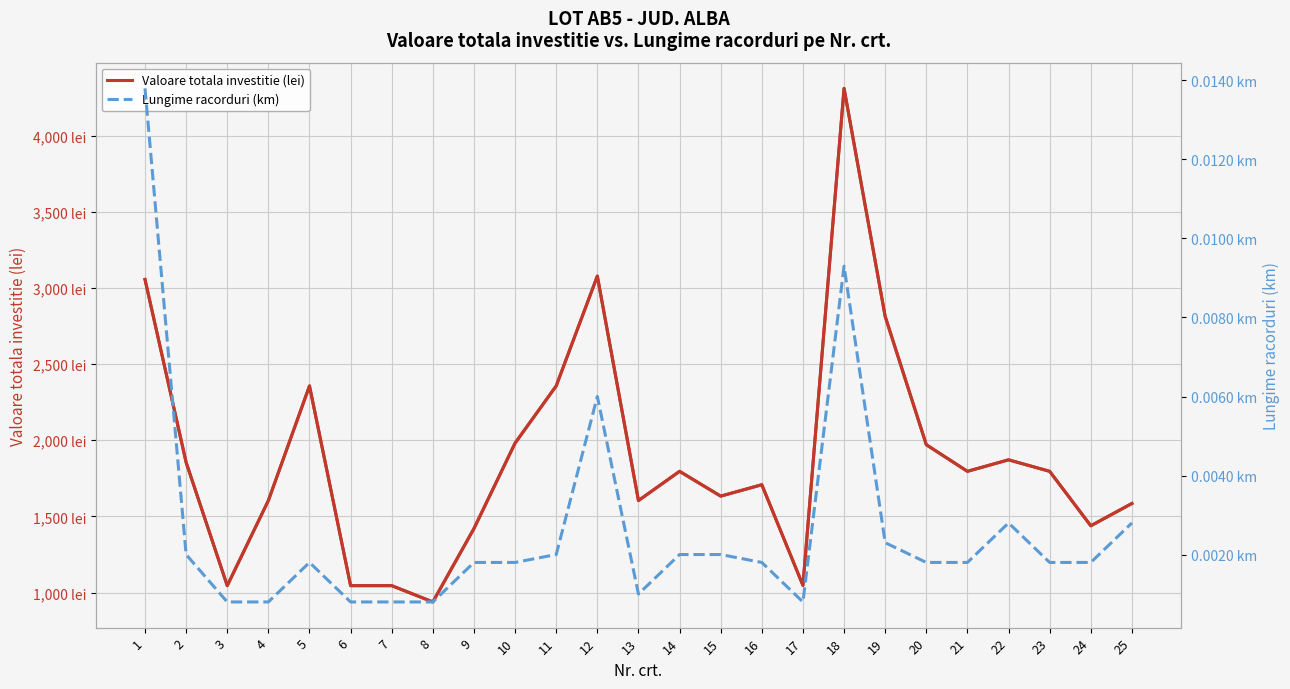

Where is the first local maximum for Valoare totala investitie (lei)?

5